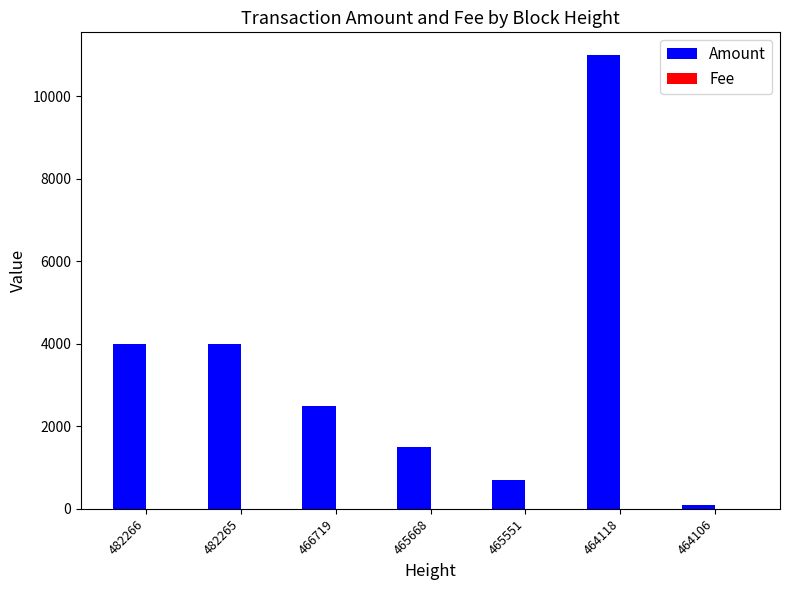

What is the spread (max minus min) of values at 482265?

4000